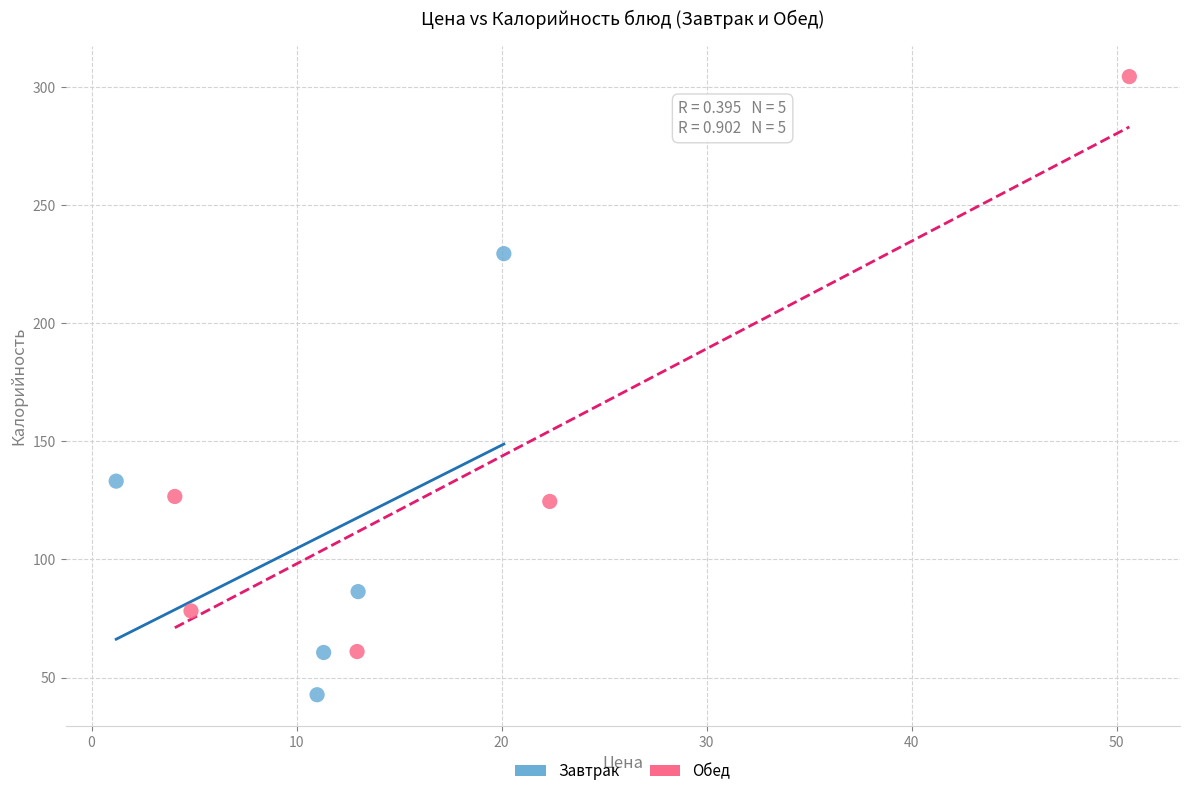

Which series has the largest Y range (max minus min)?

Обед